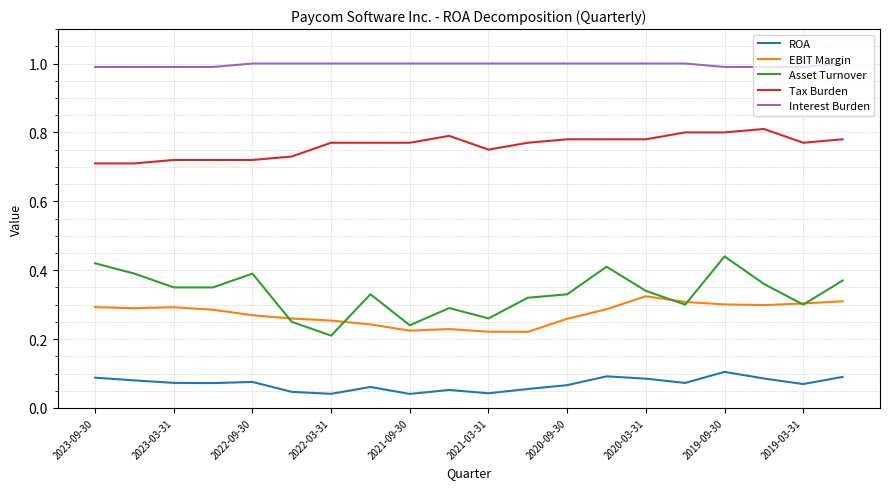

Rank the series by their maximum value, from lowest to highest.

ROA, EBIT Margin, Asset Turnover, Tax Burden, Interest Burden